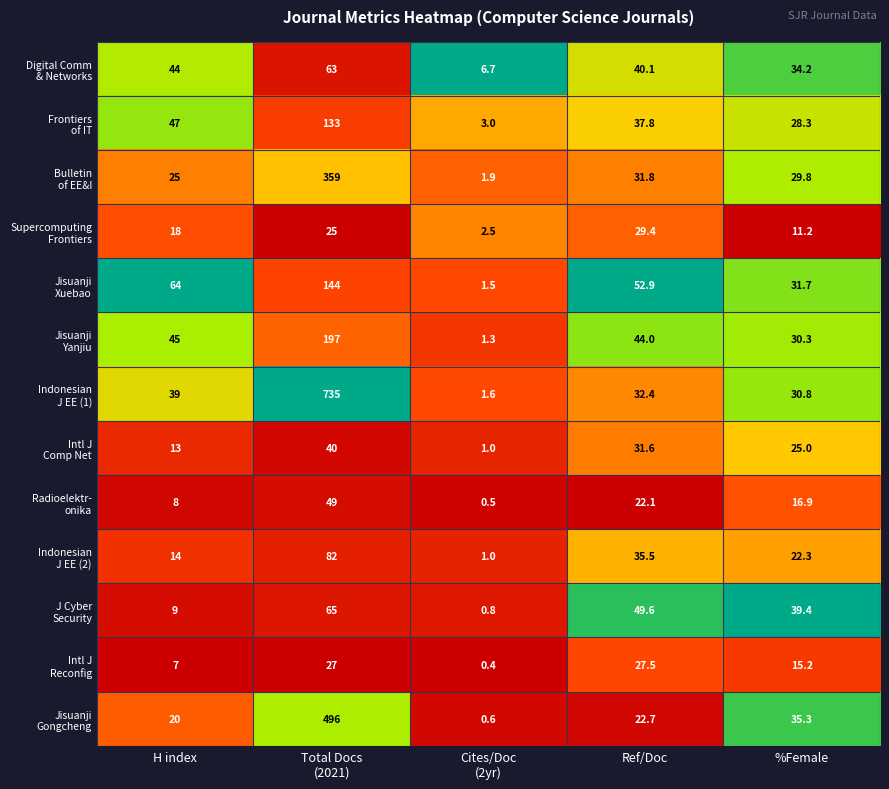

What is the smallest value displayed?

0.4